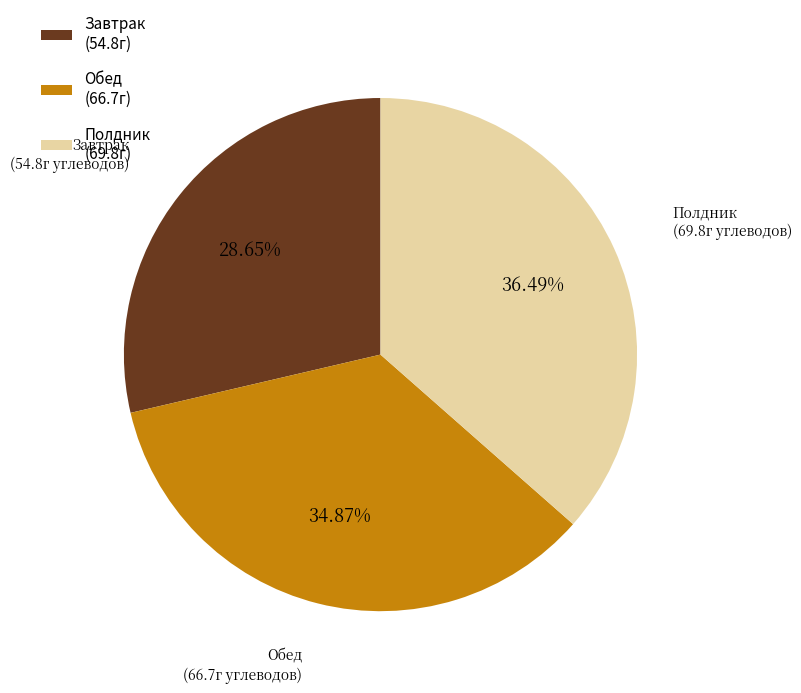

Does any single category account for the majority?

No